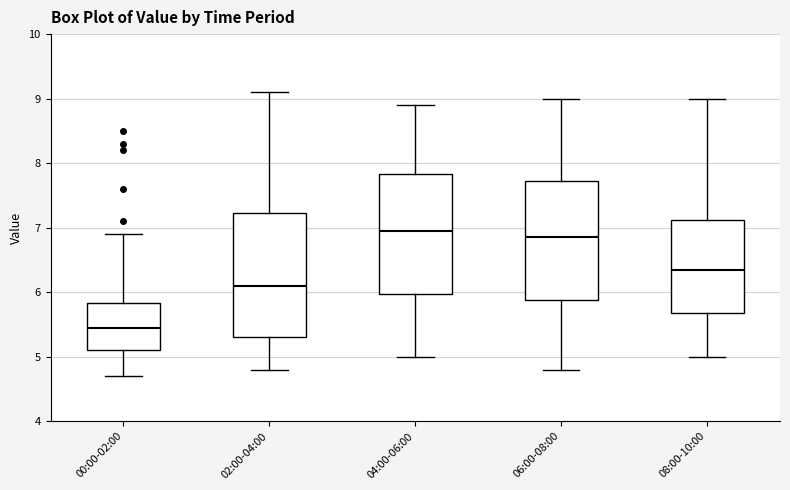

Reading left to right, read every box against the y-axis: the position of its median line, the range the box covers, and the ends of its whiskers. The values are not printed on the chart, so give them approximately, as read against the axis.

00:00-02:00: median 5.5, box 5.1 to 5.8, whiskers 4.7 to 6.9
02:00-04:00: median 6.1, box 5.3 to 7.2, whiskers 4.8 to 9.1
04:00-06:00: median 7.0, box 6.0 to 7.8, whiskers 5.0 to 8.9
06:00-08:00: median 6.9, box 5.9 to 7.7, whiskers 4.8 to 9.0
08:00-10:00: median 6.4, box 5.7 to 7.1, whiskers 5.0 to 9.0